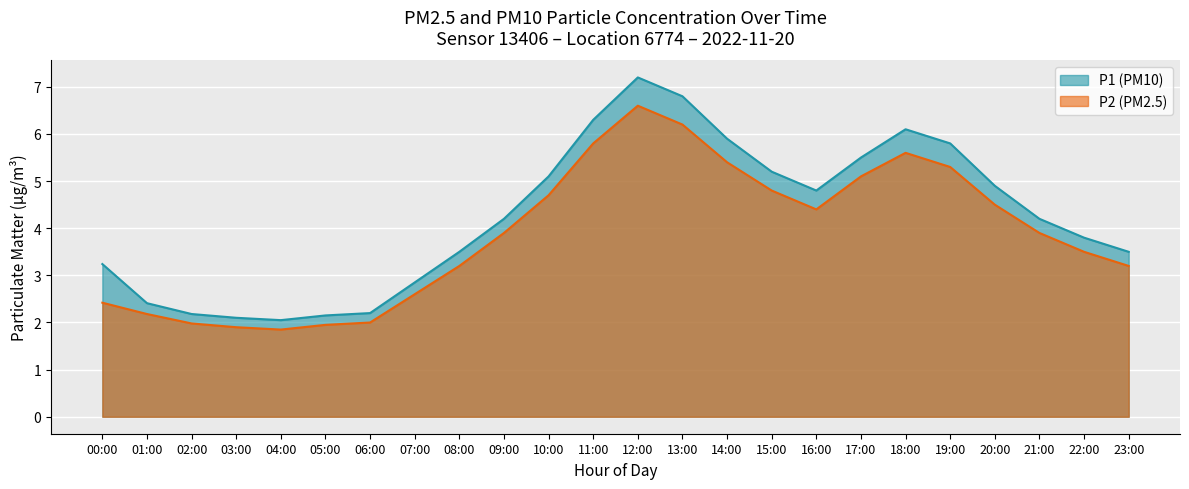

What is the sum of all P2 values?

93.0